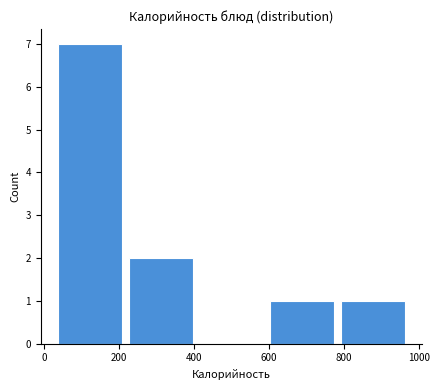

What is the height of the bar covering 600 to 780 on the x-axis? Neither the bar edges nor the heights are printed on the chart, so give them approximately, as read against the axes.

1